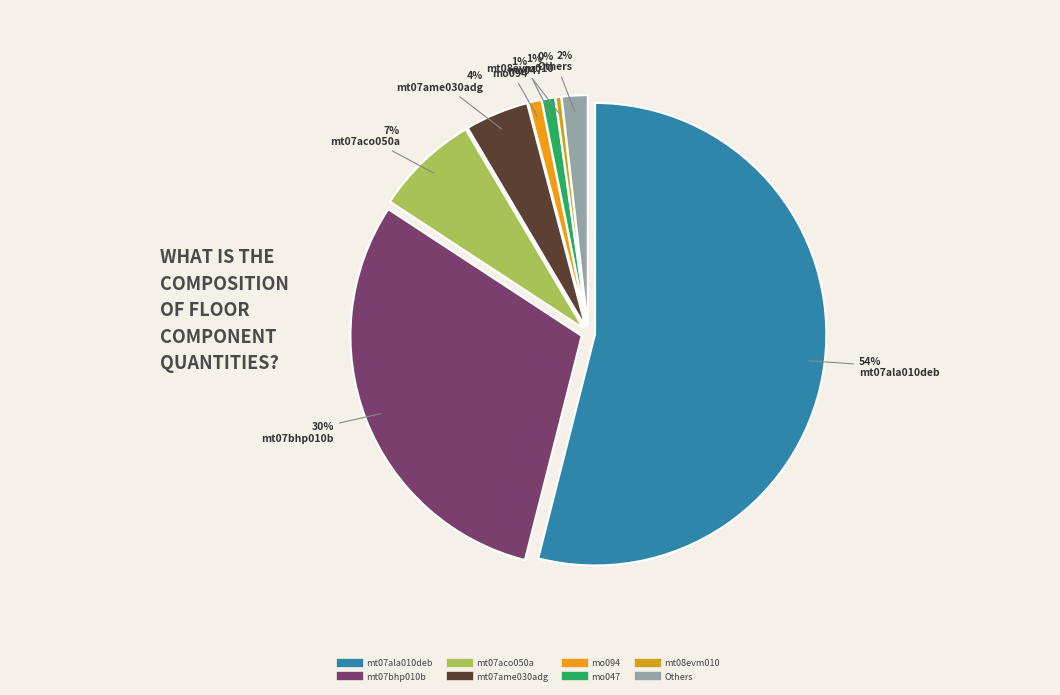

Is it true that mo047 is 1% of the pie?

True